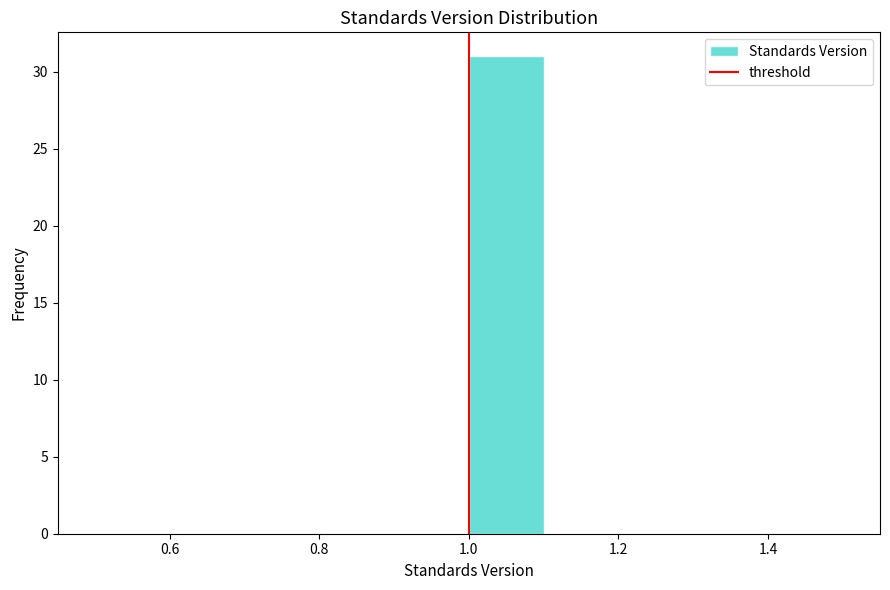

Reading left to right, transcribe this chart: for each bar, give the range it covers on the x-axis and its height. The values are not printed on the chart, so give them approximately, as read against the axis.

0.5 to 0.6: 0
0.6 to 0.7: 0
0.7 to 0.8: 0
0.8 to 0.9: 0
0.9 to 1.0: 0
1.0 to 1.1: 31
1.1 to 1.2: 0
1.2 to 1.3: 0
1.3 to 1.4: 0
1.4 to 1.5: 0